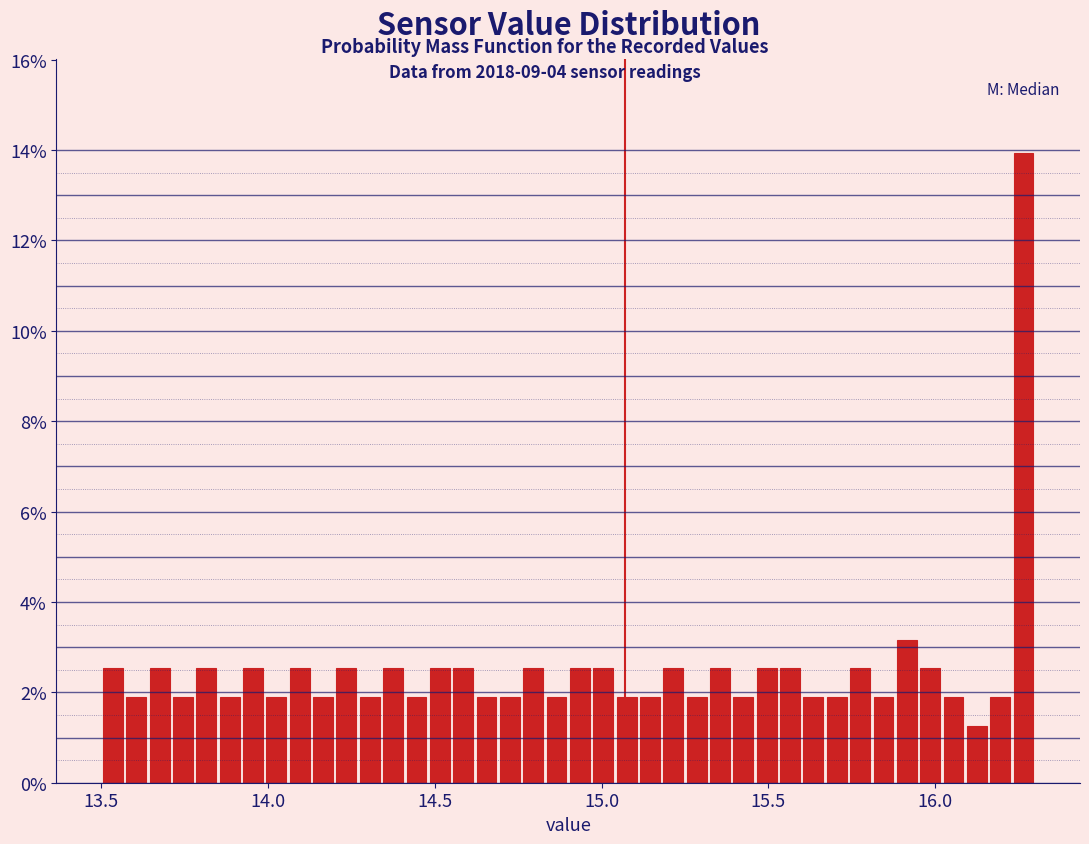

Around what value on the x-axis is the tallest bar? Give the approximate position of its centre, as read against the axis.

16.25